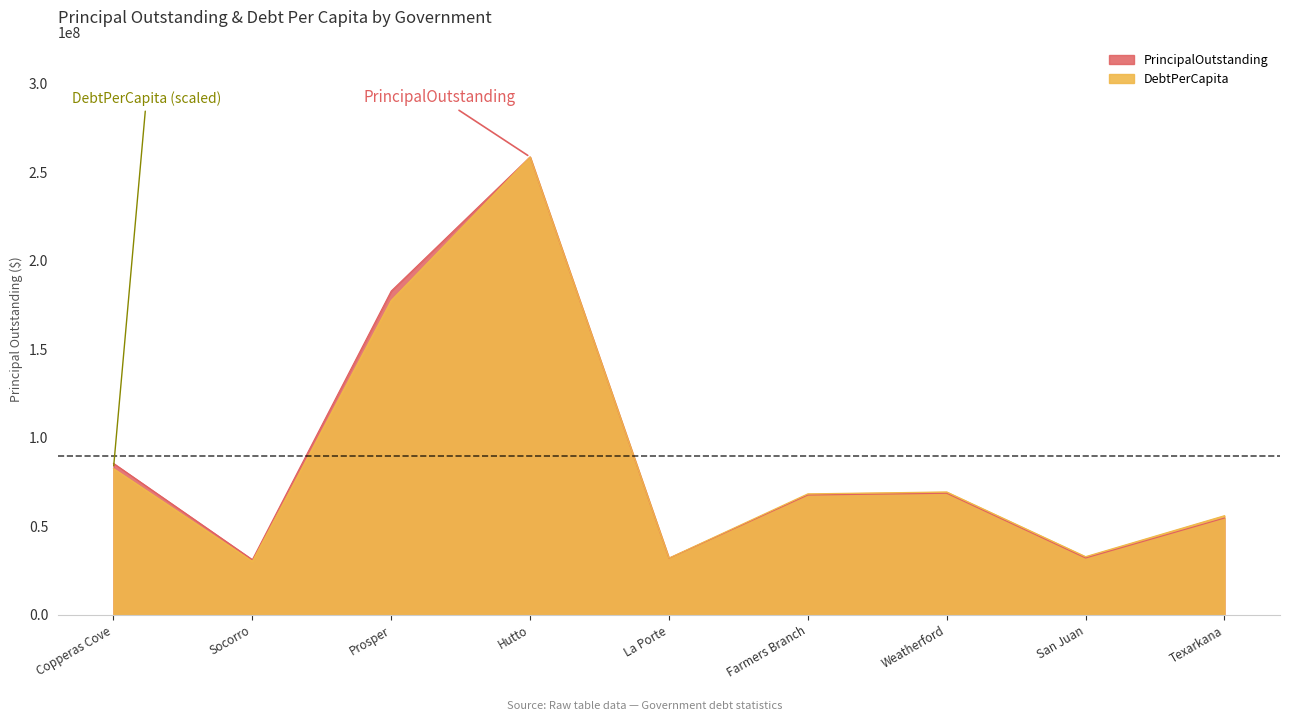

Reading right to left, what are all the values shown in this chart?

PrincipalOutstanding: Texarkana=54720000.0	San Juan=32150000.0	Weatherford=68705000.0	Farmers Branch=67715000.0	La Porte=32030000.0	Hutto=258630000.0	Prosper=182900000.0	Socorro=31217000.0	Copperas Cove=85610000.0
DebtPerCapita: Texarkana=56061308.6	San Juan=32934385.9	Weatherford=69470682.8	Farmers Branch=68403608.1	La Porte=32105323.1	Hutto=258630000.0	Prosper=177613508.9	Socorro=30293844.0	Copperas Cove=82658162.2